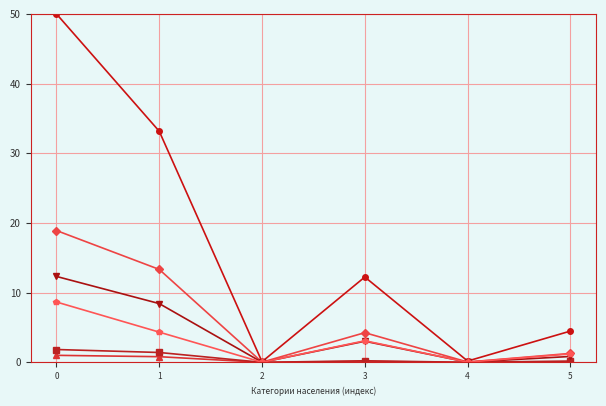

What is the greatest value displayed?

50.0